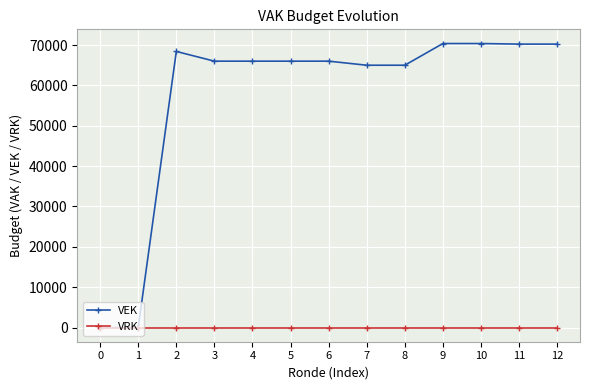

At 3, list the series in order from smallest to largest.

VRK, VEK